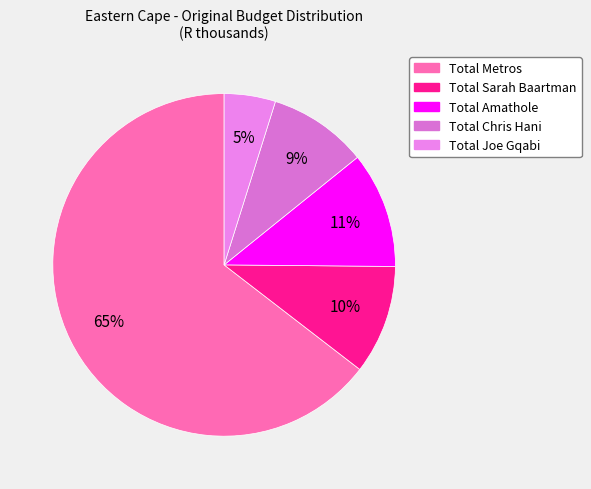

How many slices are in this pie chart?

5